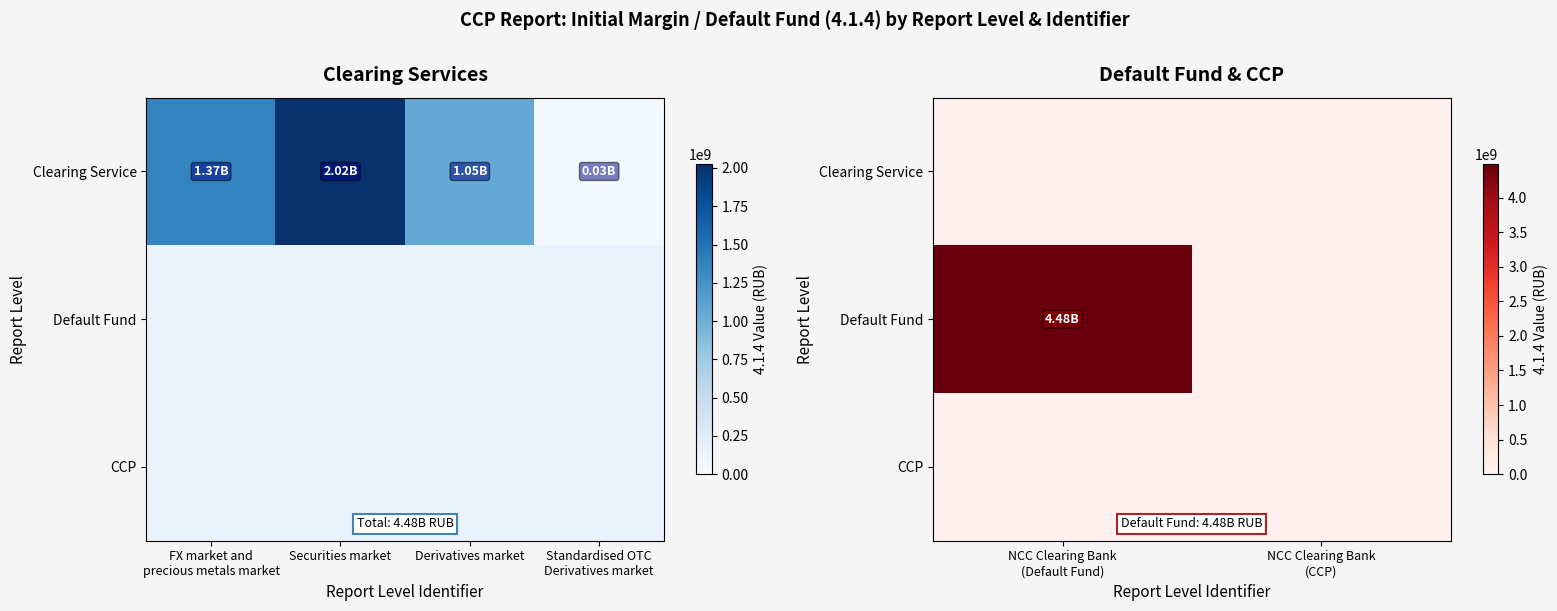

What is the greatest value displayed?

4483000000.0